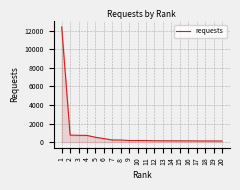

What is the greatest value displayed?

12414